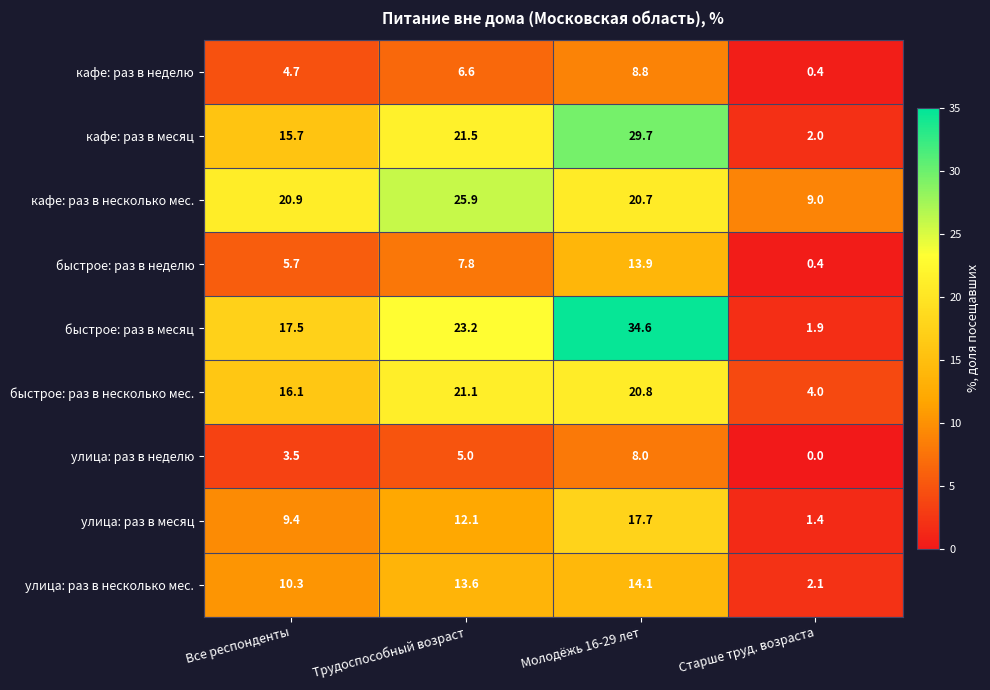

Rank the series at Молодёжь 16-29 лет from highest to lowest value.

быстрое: раз в месяц, кафе: раз в месяц, быстрое: раз в несколько мес., кафе: раз в несколько мес., улица: раз в месяц, улица: раз в несколько мес., быстрое: раз в неделю, кафе: раз в неделю, улица: раз в неделю